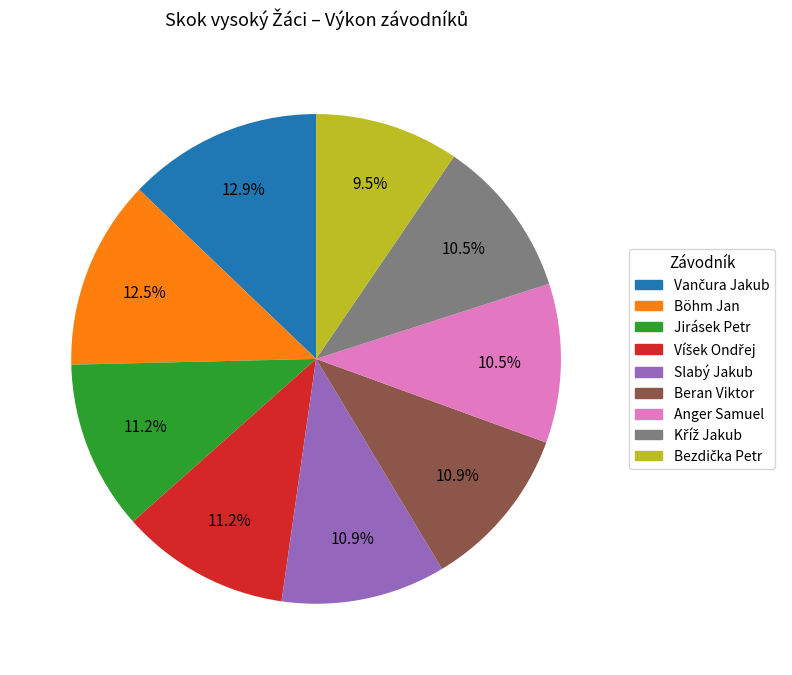

Which has a higher value, Böhm Jan or Anger Samuel?

Böhm Jan